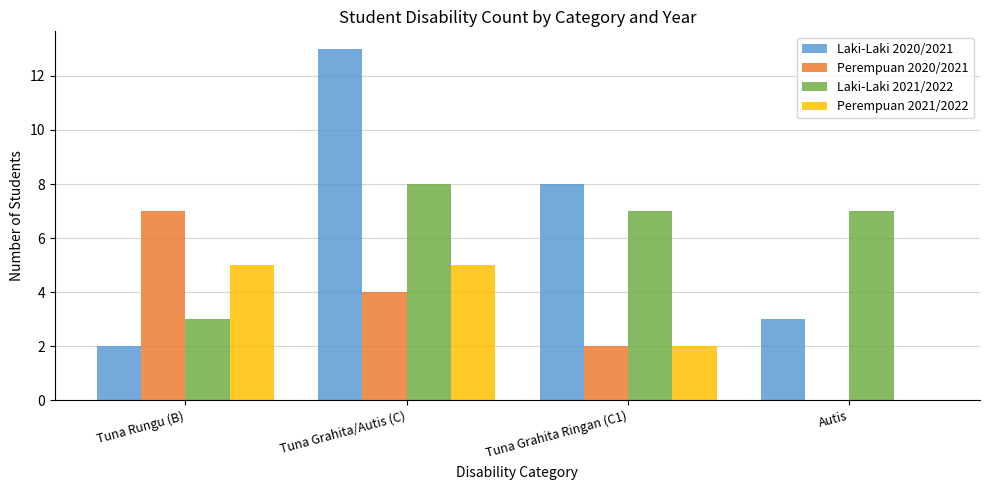

How many categories are shown in the chart?

4